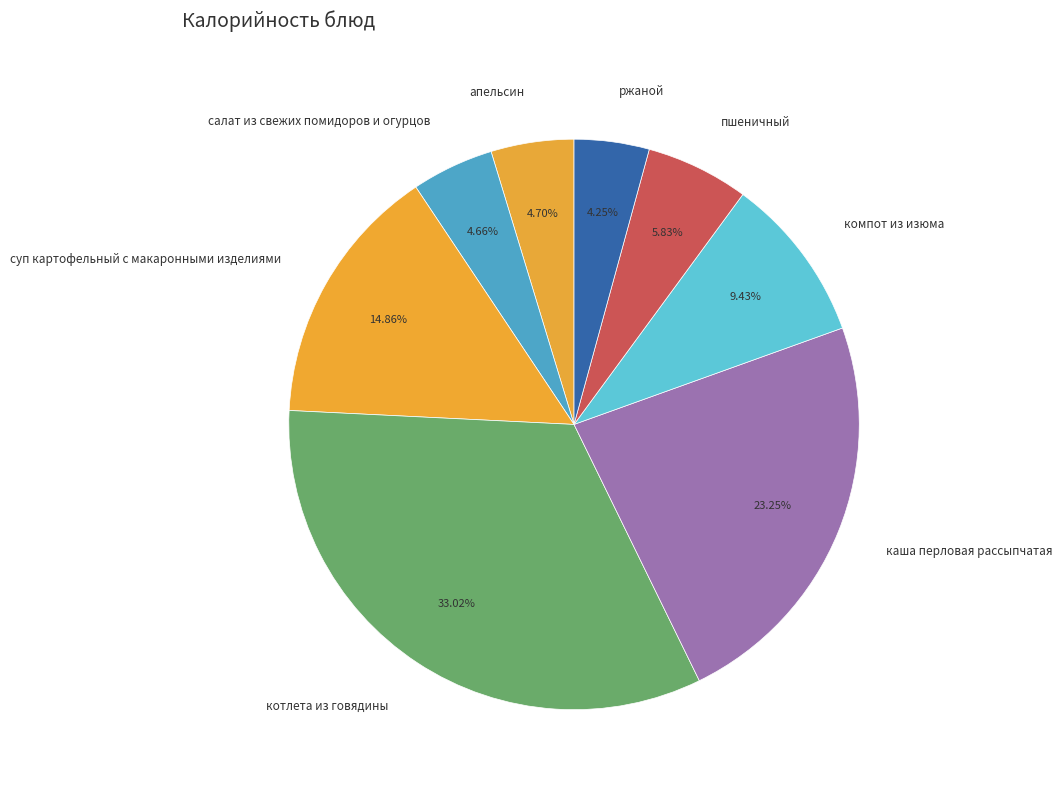

Is it true that пшеничный is 1% of the pie?

False